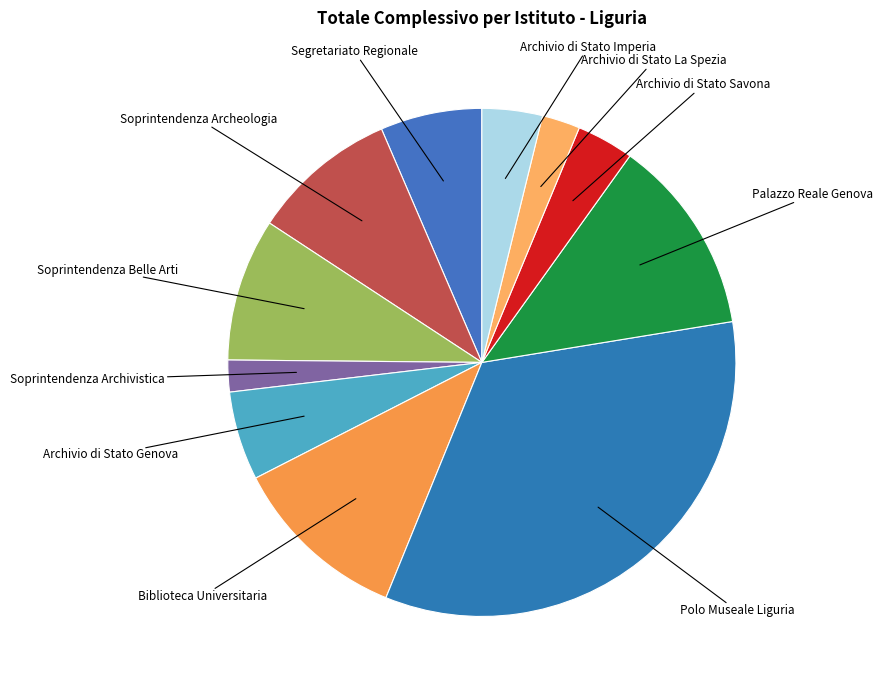

Combined, do Biblioteca Universitaria and Soprintendenza Belle Arti account for over 50%?

No